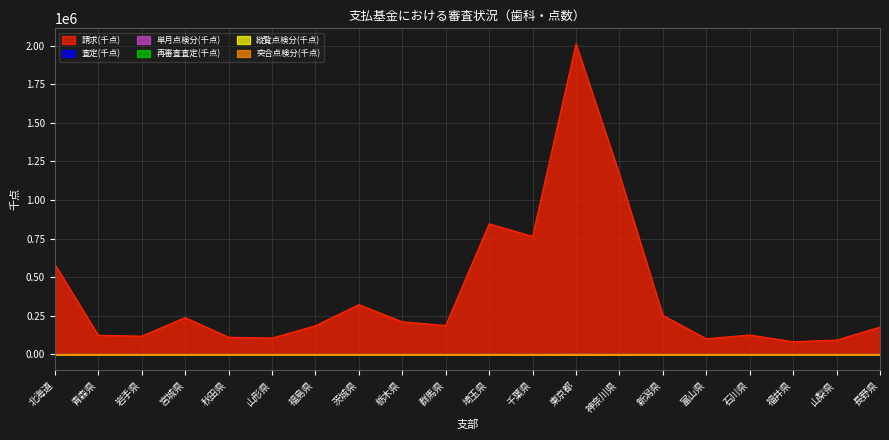

What is the label of the 18th point from the right?

岩手県